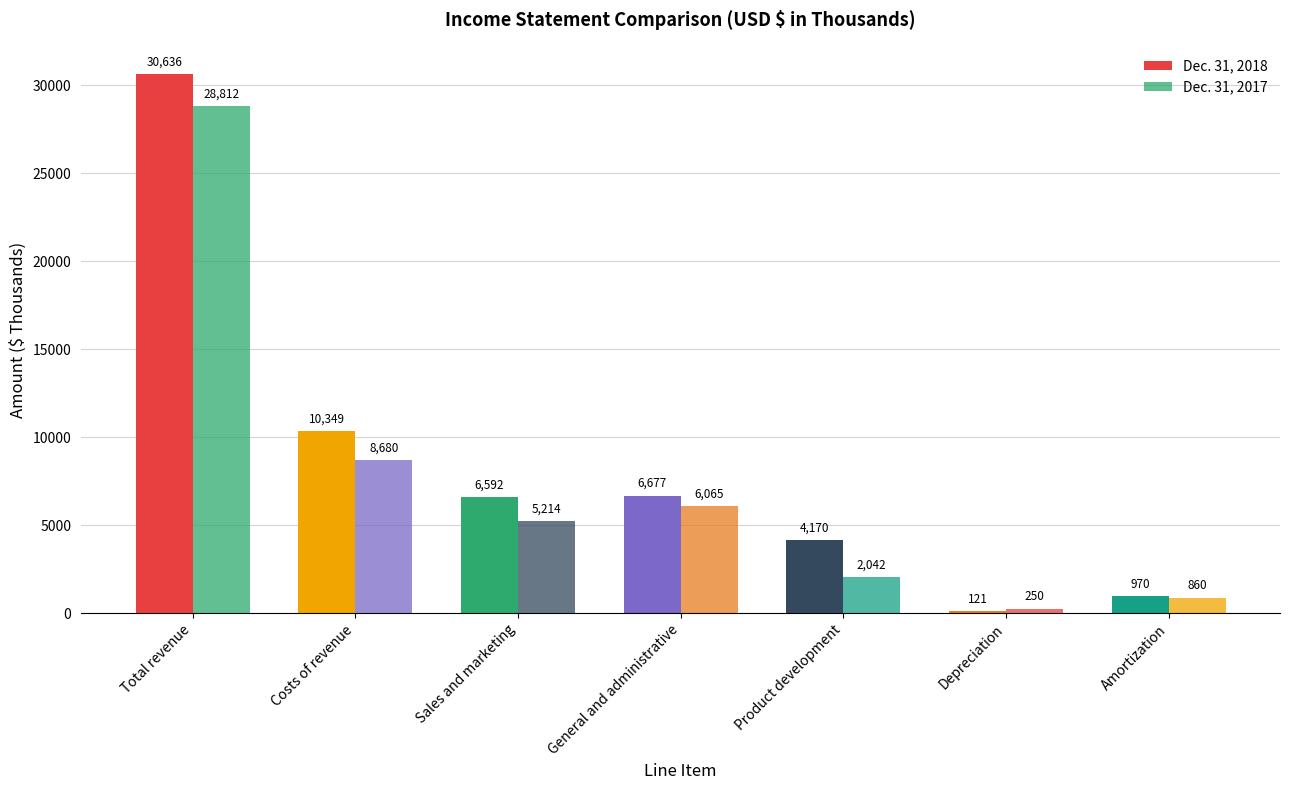

How many data points in Dec. 31, 2017 are less than 5214?

3